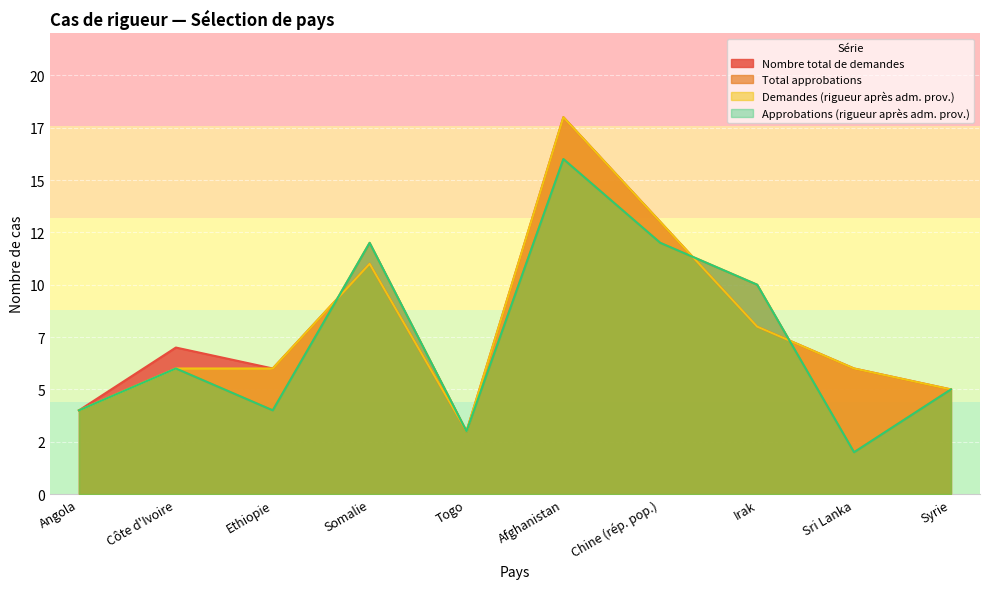

Does the chart display data point markers on the line(s)?

No